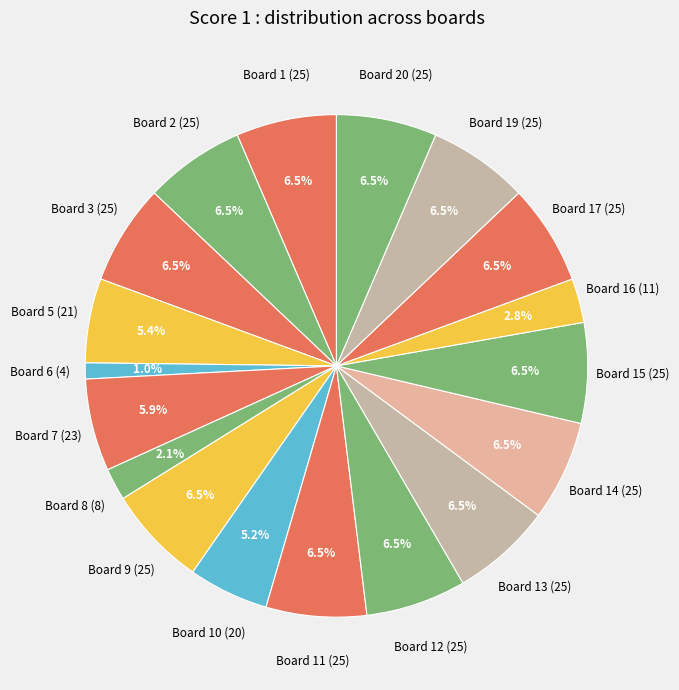

Is it true that Board 10 (20) is 1% of the pie?

False